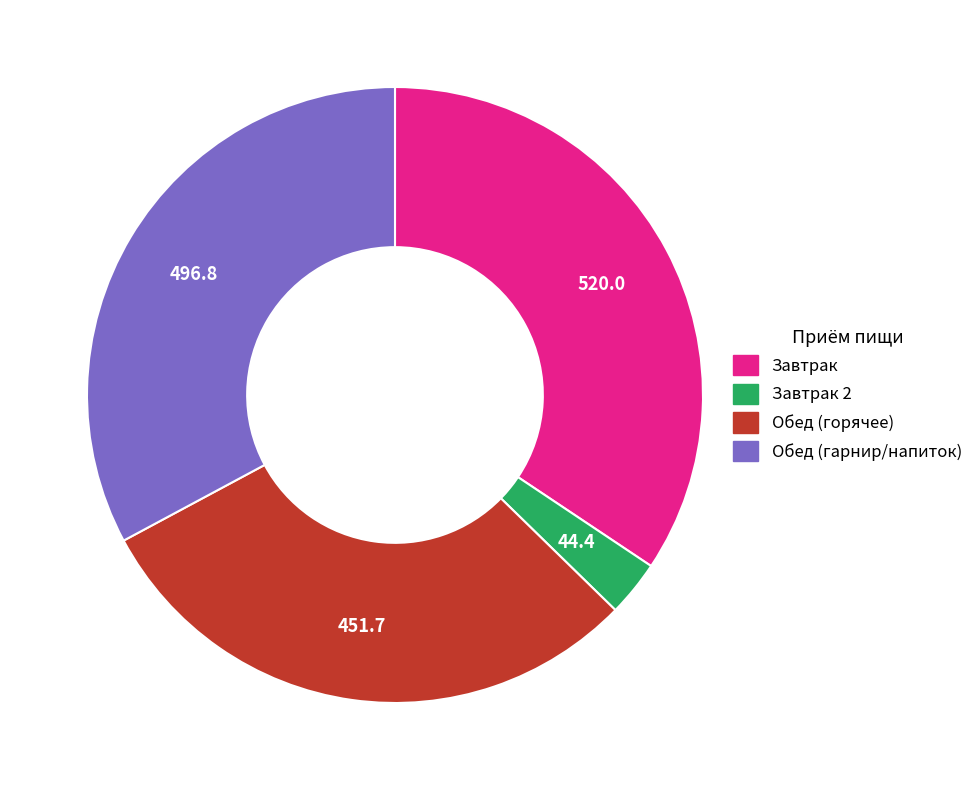

Is there a majority slice in this chart?

No